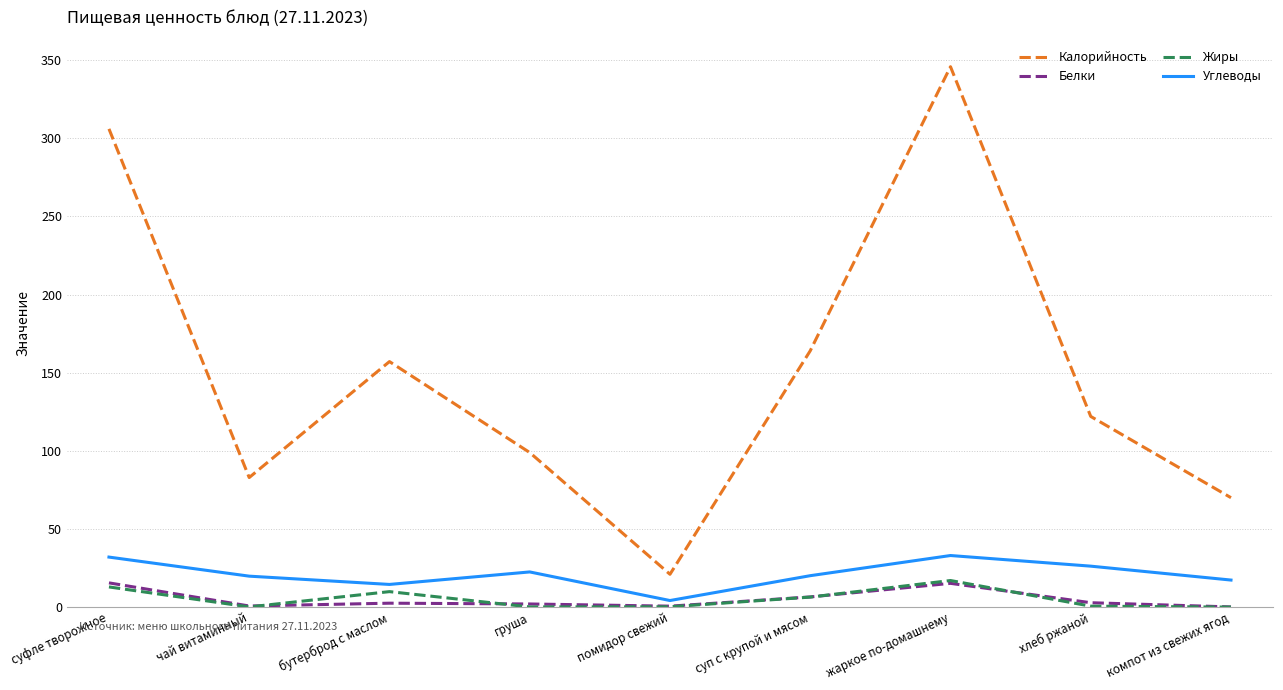

At which category is the sum across all series the highest?

жаркое по-домашнему